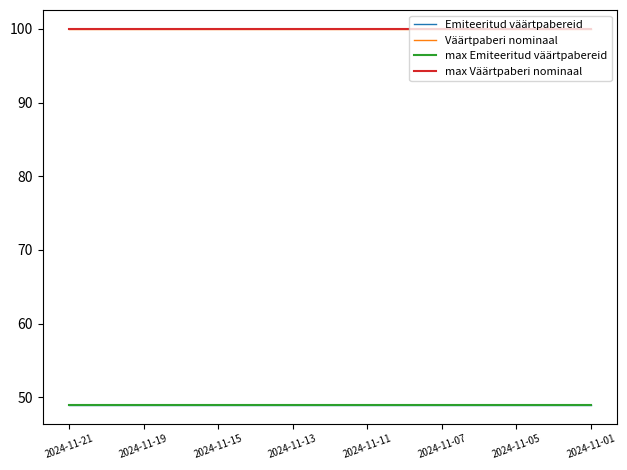

Does the chart have visible grid lines?

No